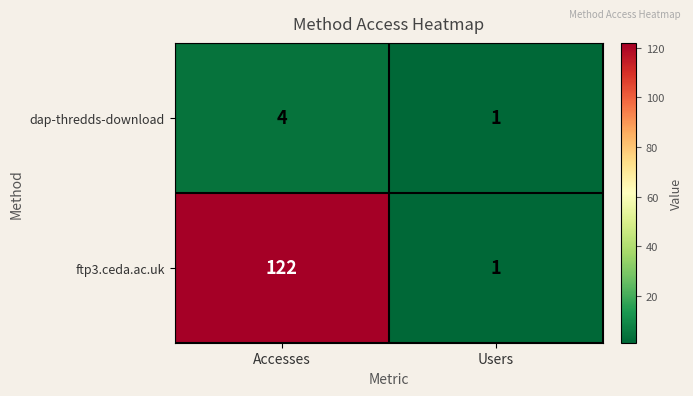

What is the sum of all ftp3.ceda.ac.uk values?

123